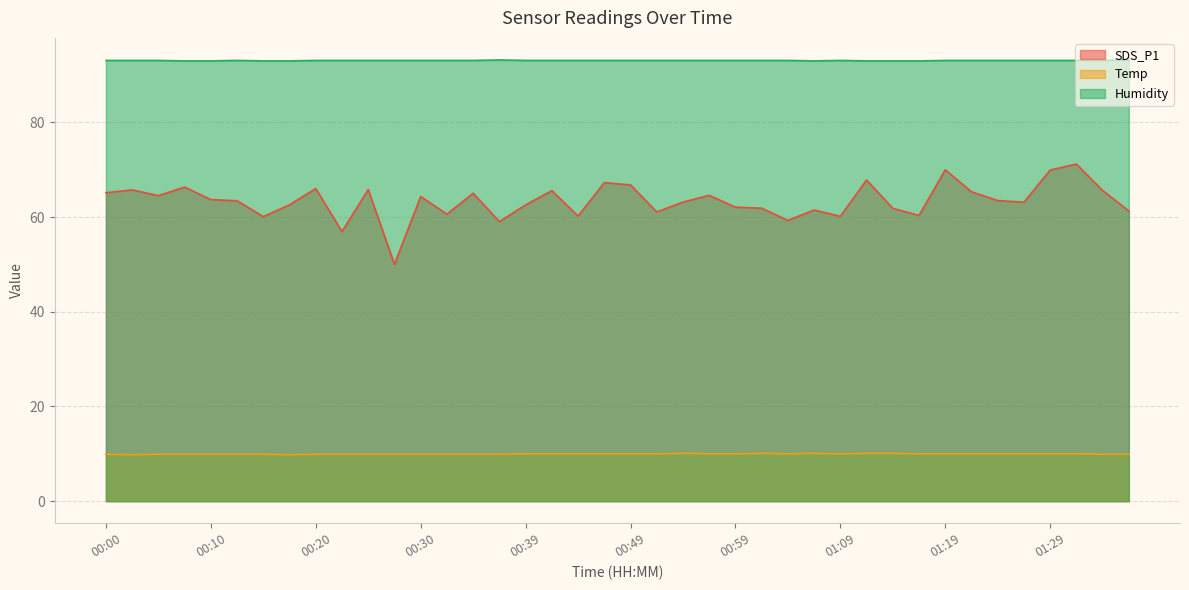

True or false: Temp and SDS_P1 intersect in this chart.

False